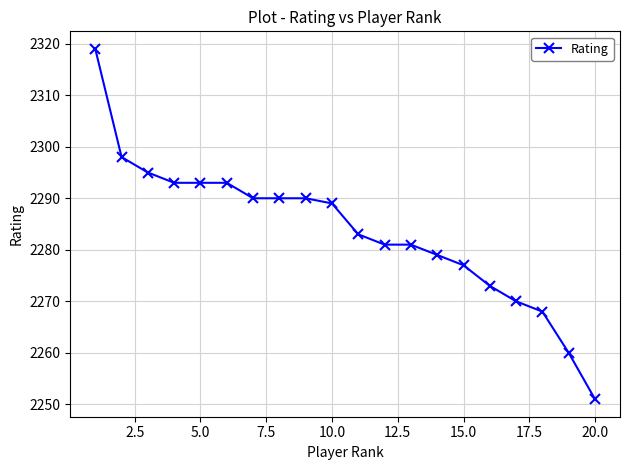

What is the difference between the maximum and minimum values?

68